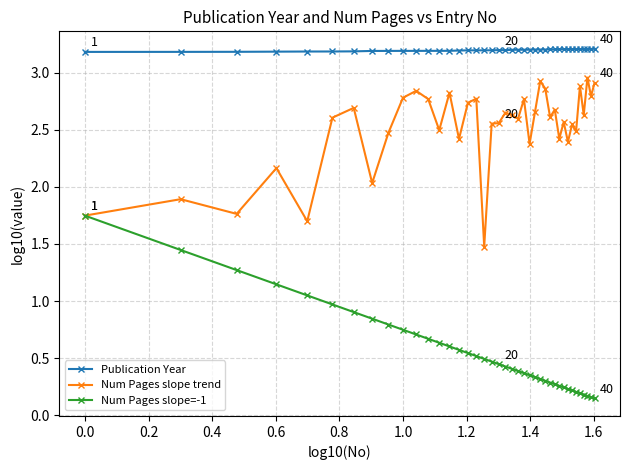

What are all the series names shown in the legend?

Publication Year, Num Pages slope trend, Num Pages slope=-1